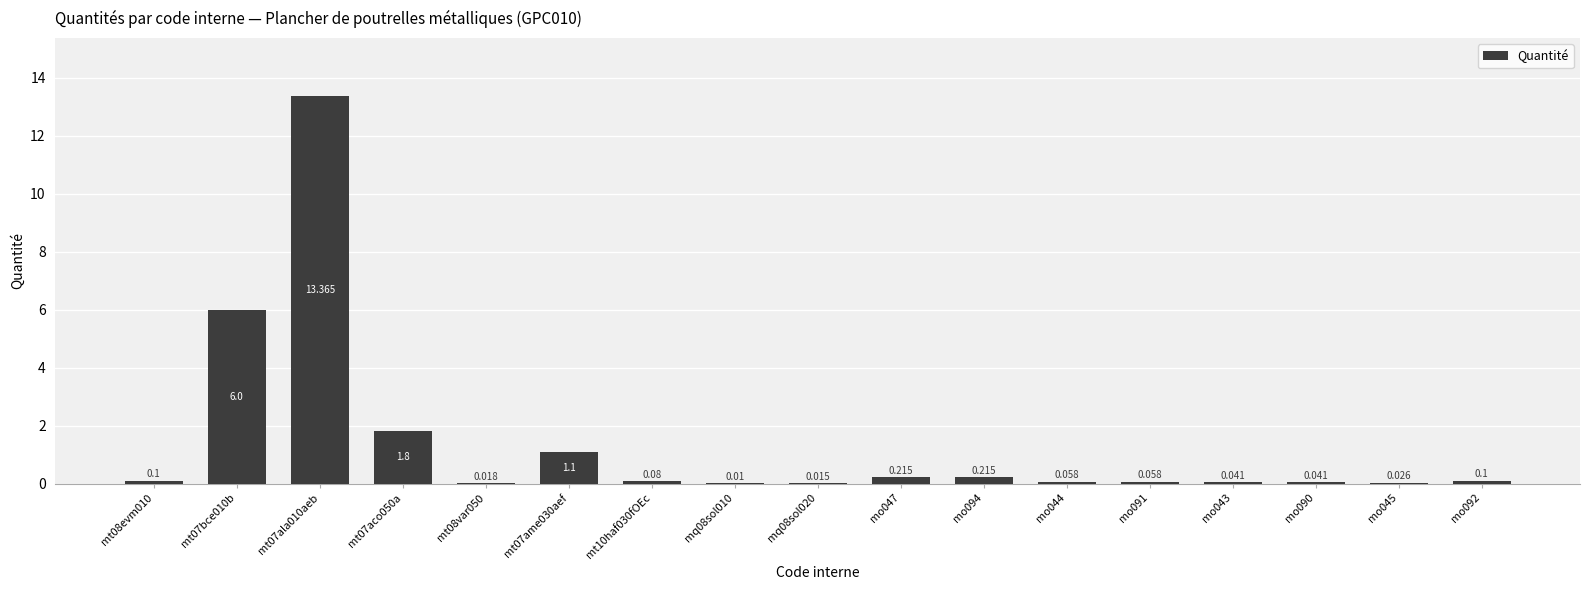

What position from the left is mt08evm010?

1